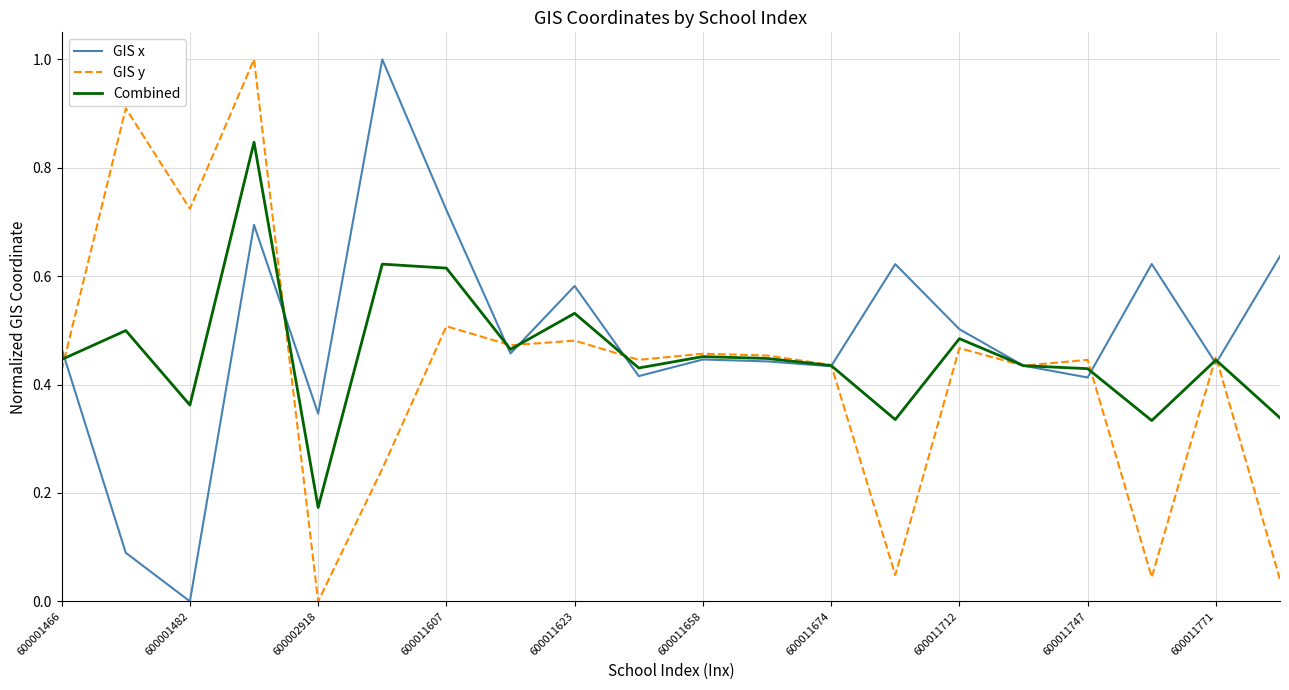

Which series has the largest total across all categories?

GIS x